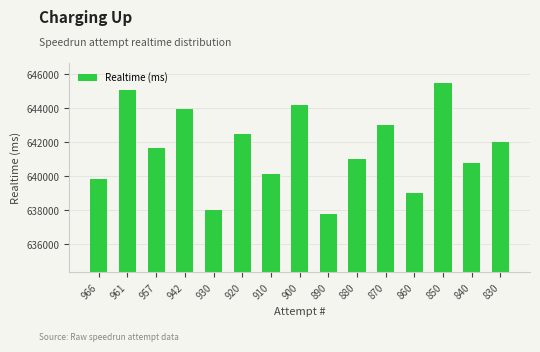

How many values are below 641636?

7